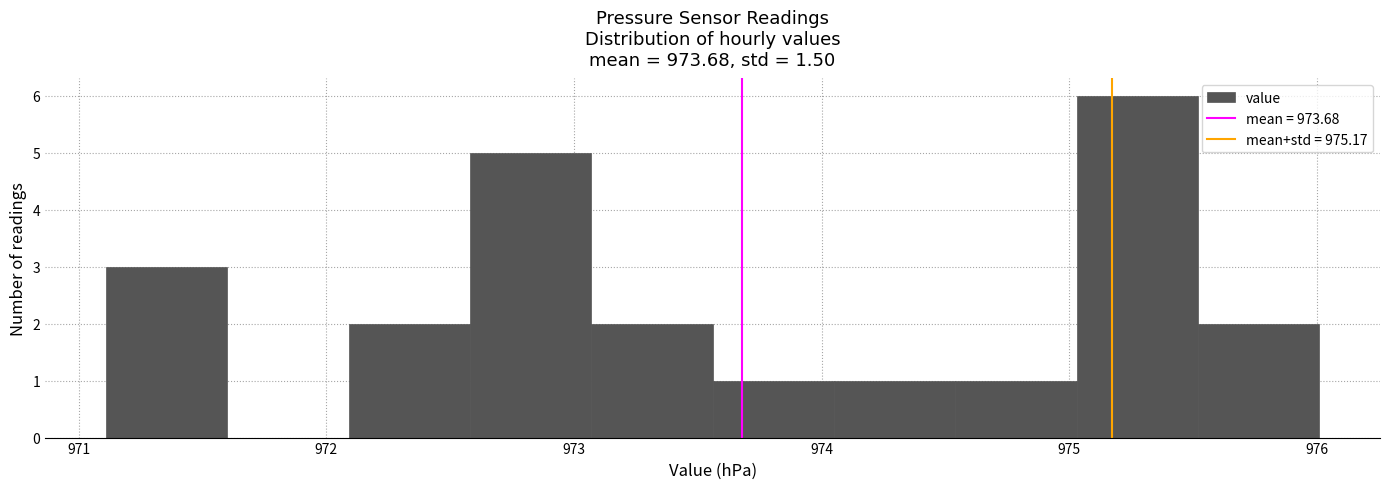

How tall is the bar that spans 975.03 to 975.52 on the x-axis? Neither the bar edges nor the heights are printed on the chart, so give them approximately, as read against the axes.

6